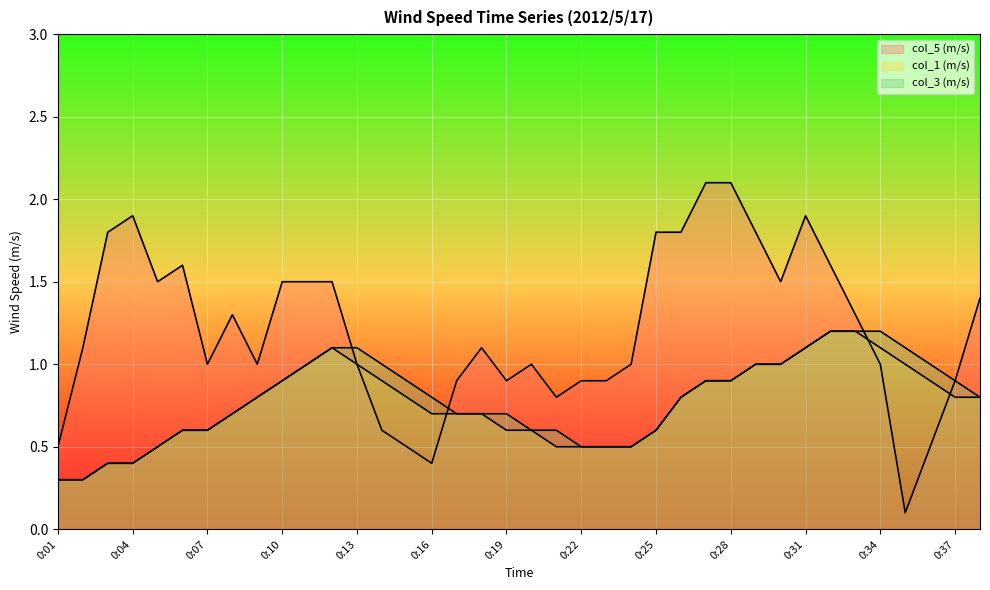

Which series has the largest range (max minus min)?

col_5 (m/s)